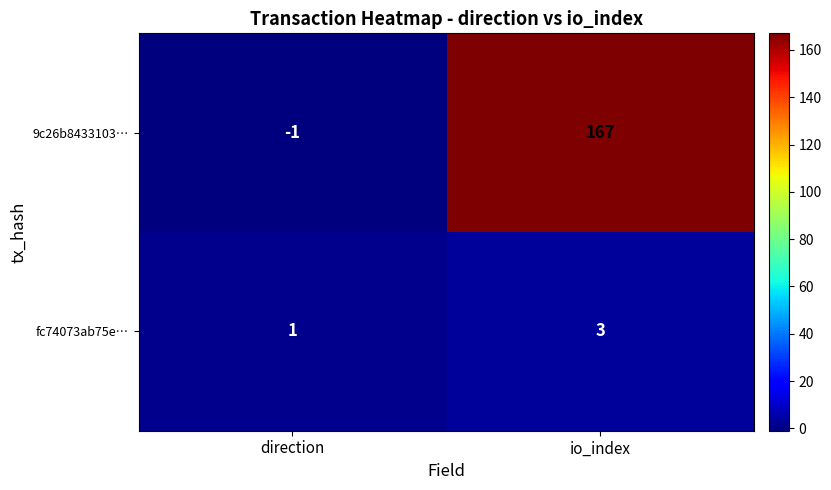

Reading left to right, what are all the values shown in this chart?

9c26b8433103…: -1	167
fc74073ab75e…: 1	3